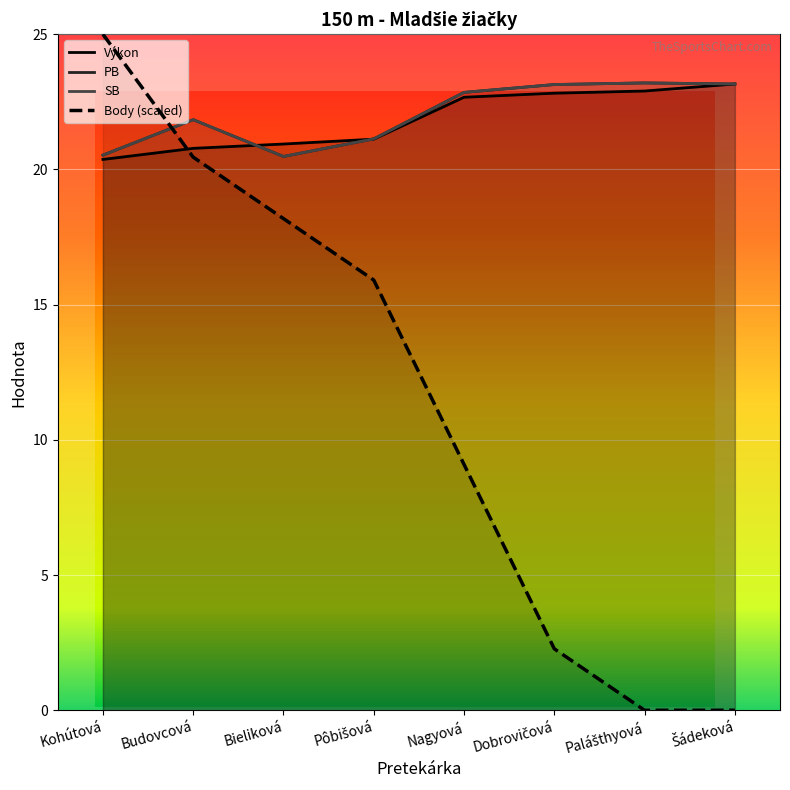

At which category does SB reach its first local valley?

Bieliková